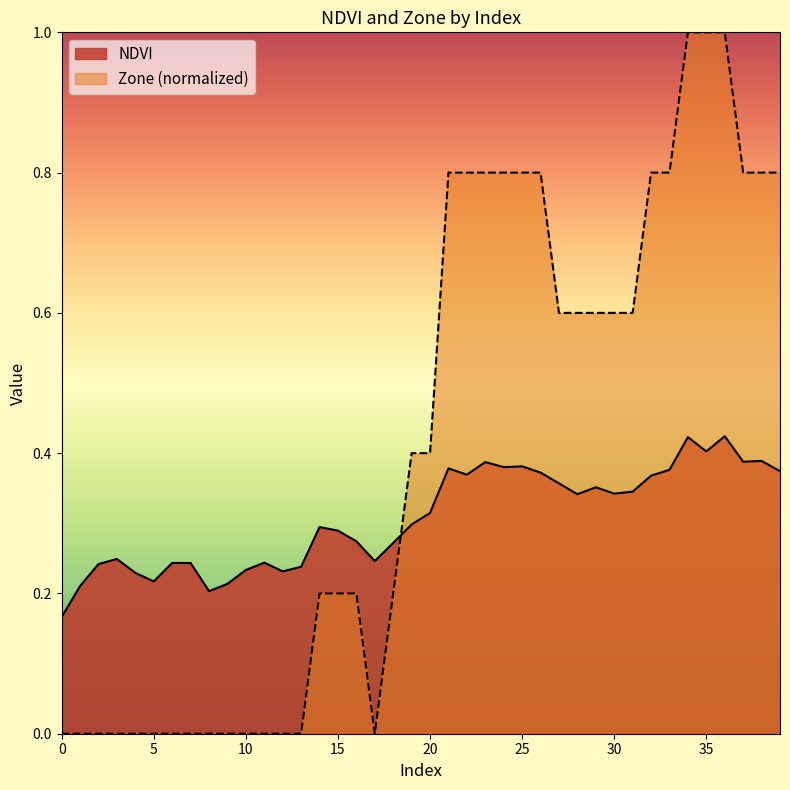

What is the value of the NDVI point at the 4th from the left?

0.2